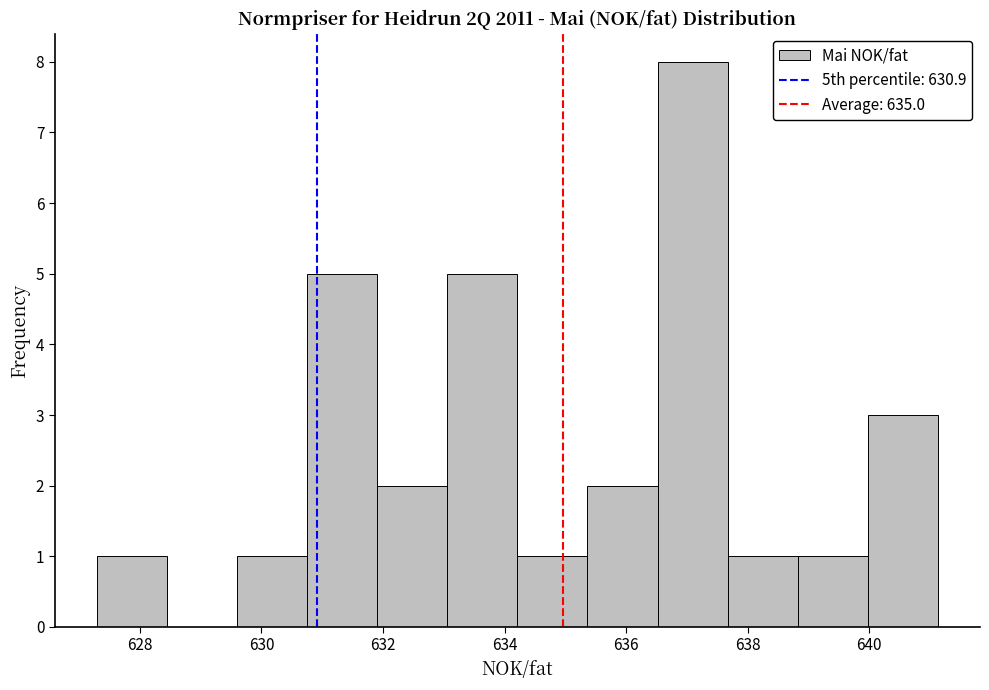

How tall is the bar that spans 635.4 to 636.6 on the x-axis? Neither the bar edges nor the heights are printed on the chart, so give them approximately, as read against the axes.

2